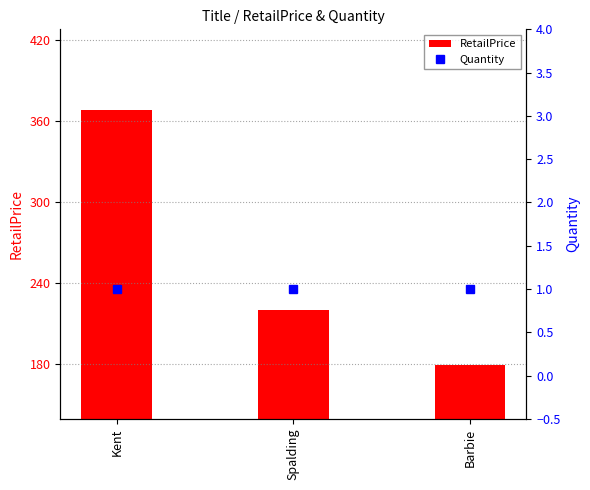

Does the chart contain any negative values?

No